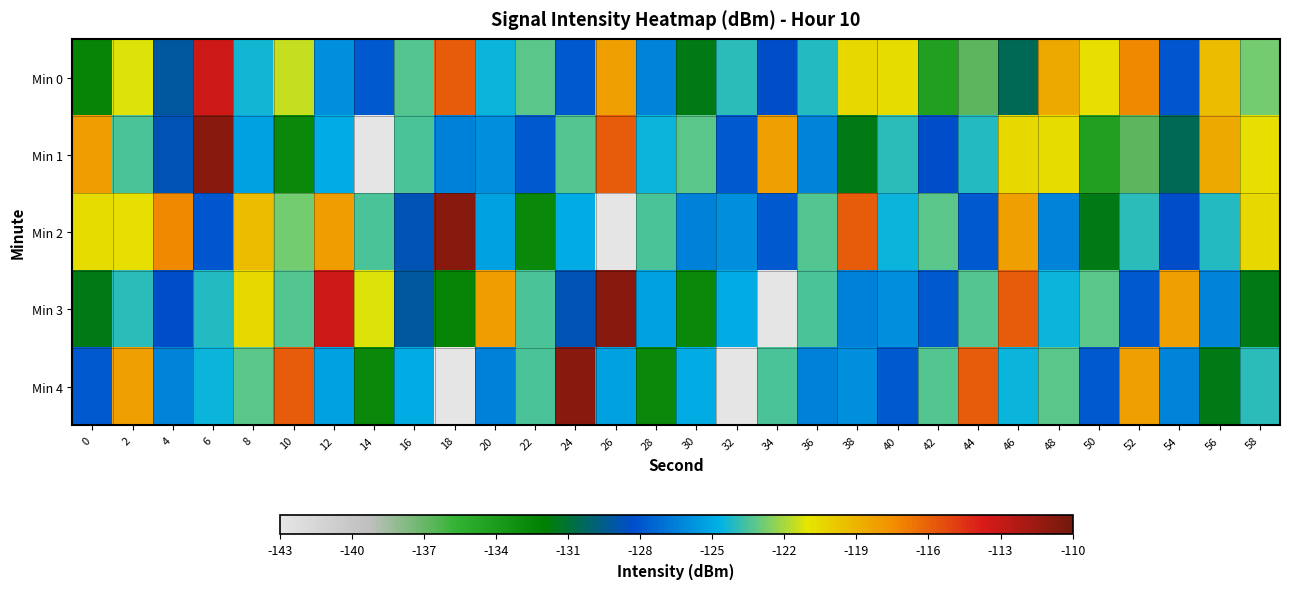

Reading left to right, extract all data points from this chart.

Min 0: 0=-132.4	2=-121.2	4=-129.2	6=-113.3	8=-124.4	10=-121.6	12=-125.9	14=-127.9	16=-123.3	18=-115.8	20=-124.4	22=-123.2	24=-127.9	26=-118.2	28=-126.3	30=-131.6	32=-124.0	34=-128.4	36=-124.1	38=-120.5	40=-120.7	42=-134.3	44=-136.7	46=-130.4	48=-118.6	50=-120.8	52=-117.3	54=-128.0	56=-119.4	58=-122.8
Min 1: 0=-118.1	2=-123.5	4=-128.8	6=-110.8	8=-125.3	10=-132.6	12=-124.8	14=-143.0	16=-123.5	18=-126.4	20=-125.9	22=-127.9	24=-123.3	26=-115.8	28=-124.4	30=-123.2	32=-127.9	34=-118.2	36=-126.3	38=-131.6	40=-124.0	42=-128.4	44=-124.1	46=-120.5	48=-120.7	50=-134.3	52=-136.7	54=-130.4	56=-118.6	58=-120.8
Min 2: 0=-120.7	2=-120.8	4=-117.3	6=-128.0	8=-119.4	10=-122.8	12=-118.1	14=-123.5	16=-128.8	18=-110.8	20=-125.3	22=-132.6	24=-124.8	26=-143.0	28=-123.5	30=-126.4	32=-125.9	34=-127.9	36=-123.3	38=-115.8	40=-124.4	42=-123.2	44=-127.9	46=-118.2	48=-126.3	50=-131.6	52=-124.0	54=-128.4	56=-124.1	58=-120.5
Min 3: 0=-131.6	2=-124.0	4=-128.4	6=-124.1	8=-120.5	10=-123.3	12=-113.3	14=-121.2	16=-129.2	18=-132.4	20=-118.1	22=-123.5	24=-128.8	26=-110.8	28=-125.3	30=-132.6	32=-124.8	34=-143.0	36=-123.5	38=-126.4	40=-125.9	42=-127.9	44=-123.3	46=-115.8	48=-124.4	50=-123.2	52=-127.9	54=-118.2	56=-126.3	58=-131.6
Min 4: 0=-127.9	2=-118.2	4=-126.3	6=-124.4	8=-123.2	10=-115.8	12=-125.3	14=-132.6	16=-124.8	18=-143.0	20=-126.4	22=-123.5	24=-110.8	26=-125.3	28=-132.6	30=-124.8	32=-143.0	34=-123.5	36=-126.4	38=-125.9	40=-127.9	42=-123.3	44=-115.8	46=-124.4	48=-123.2	50=-127.9	52=-118.2	54=-126.3	56=-131.6	58=-124.0